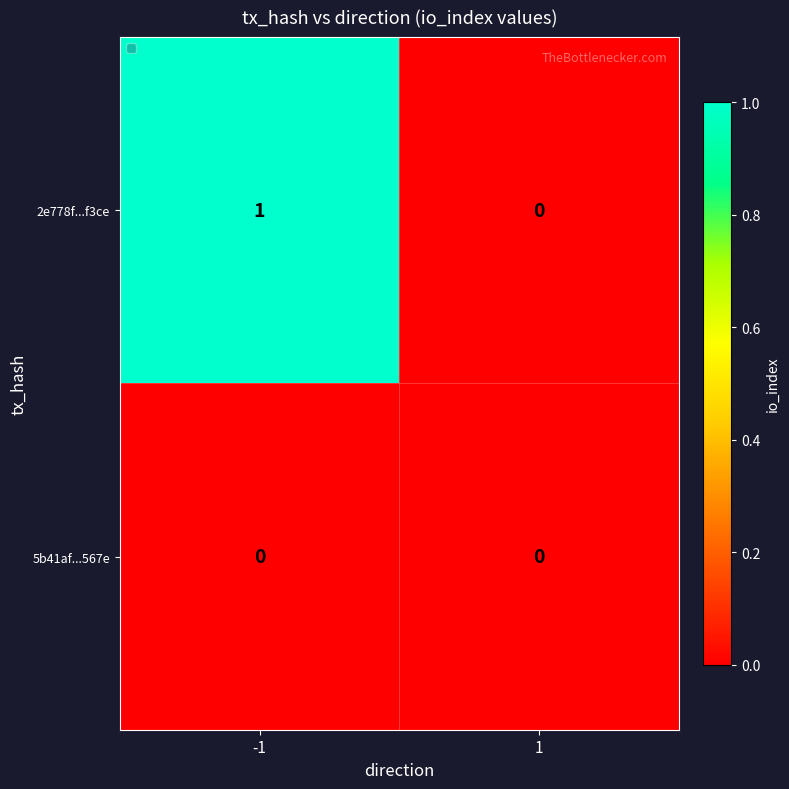

Reading right to left, transcribe all the data shown in this chart.

2e778f...f3ce: 1=0	-1=1
5b41af...567e: 1=0	-1=0